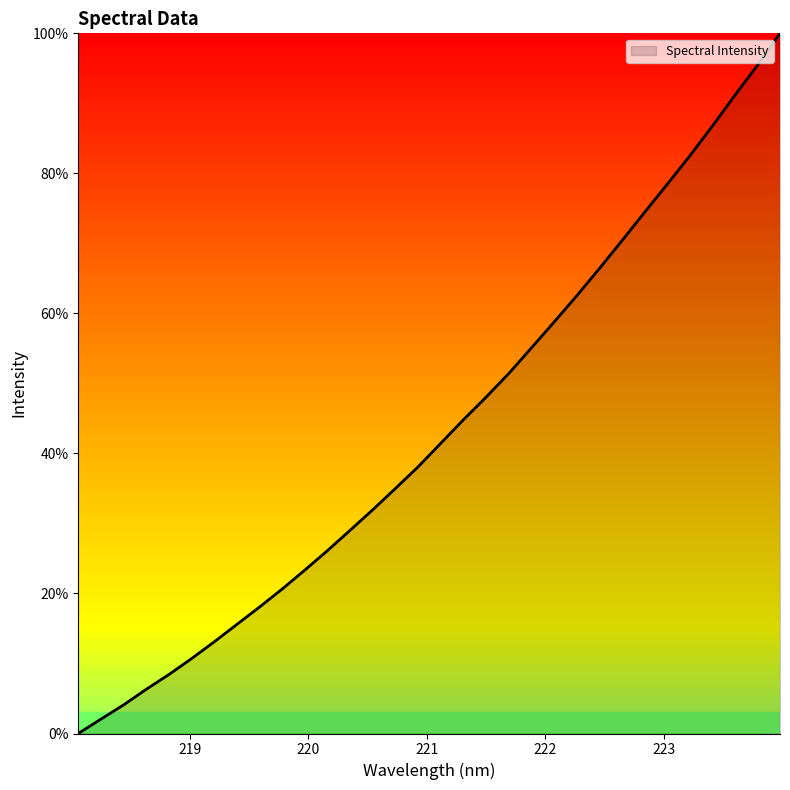

How many lines are shown in the chart?

1